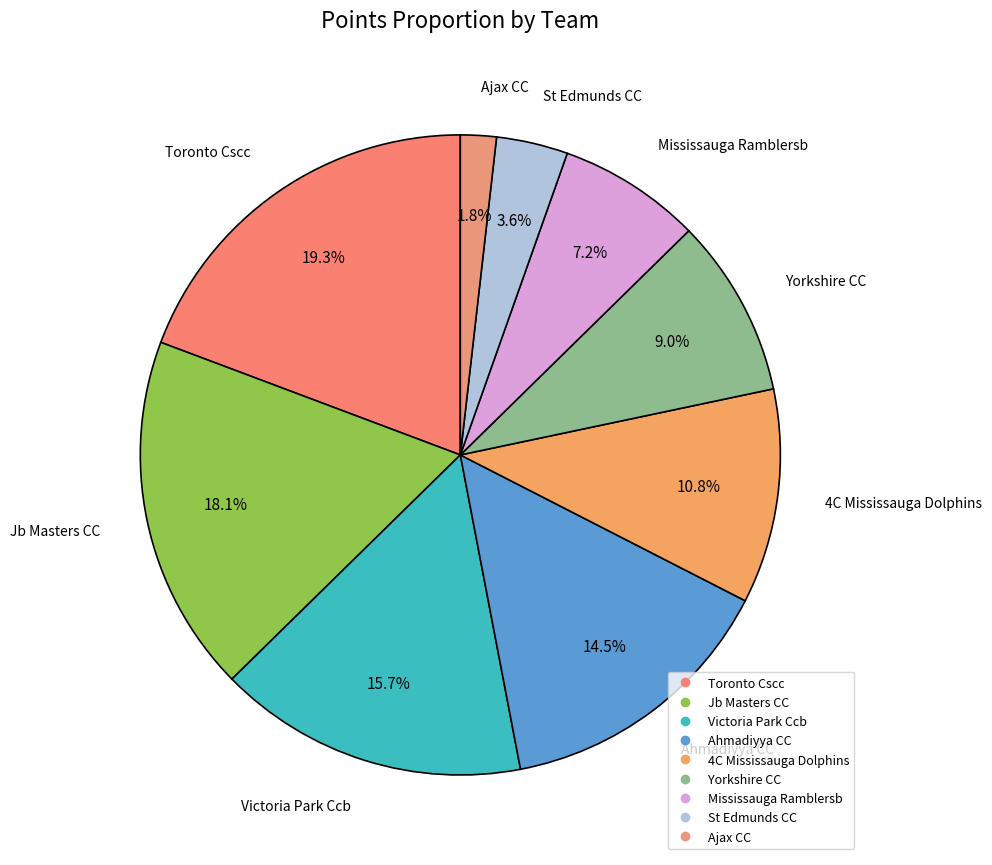

To the nearest percent, what portion does Jb Masters CC represent?

18%